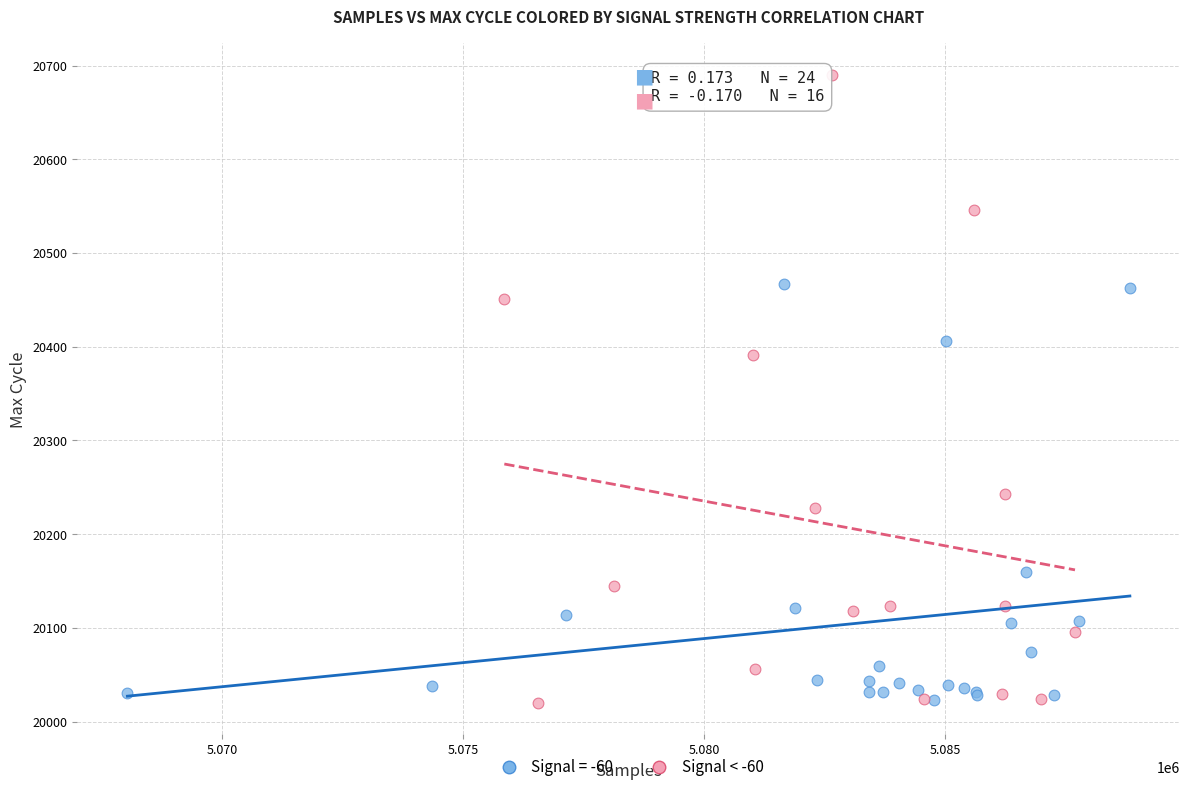

Which series has the largest Y range (max minus min)?

Signal < -60